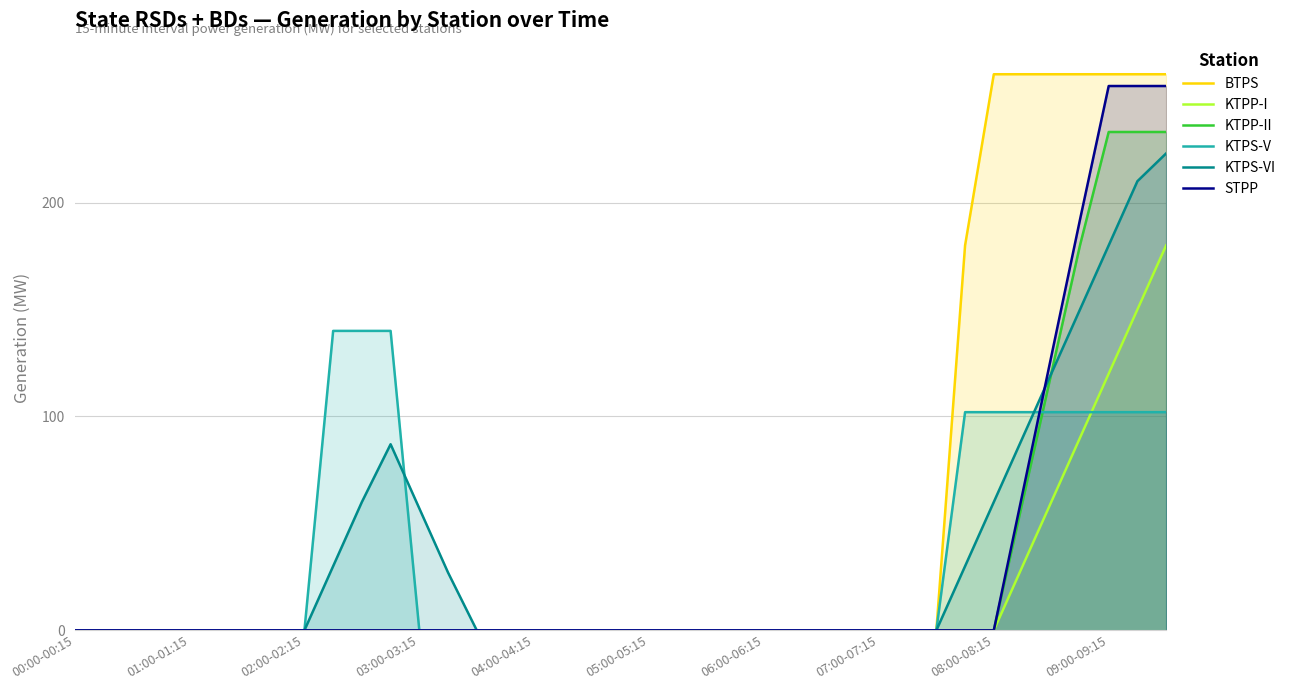

What position from the right is 15?

24